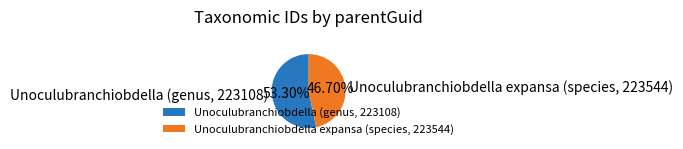

How much of the chart is everything except Unoculubranchiobdella (genus, 223108)?

46.7%